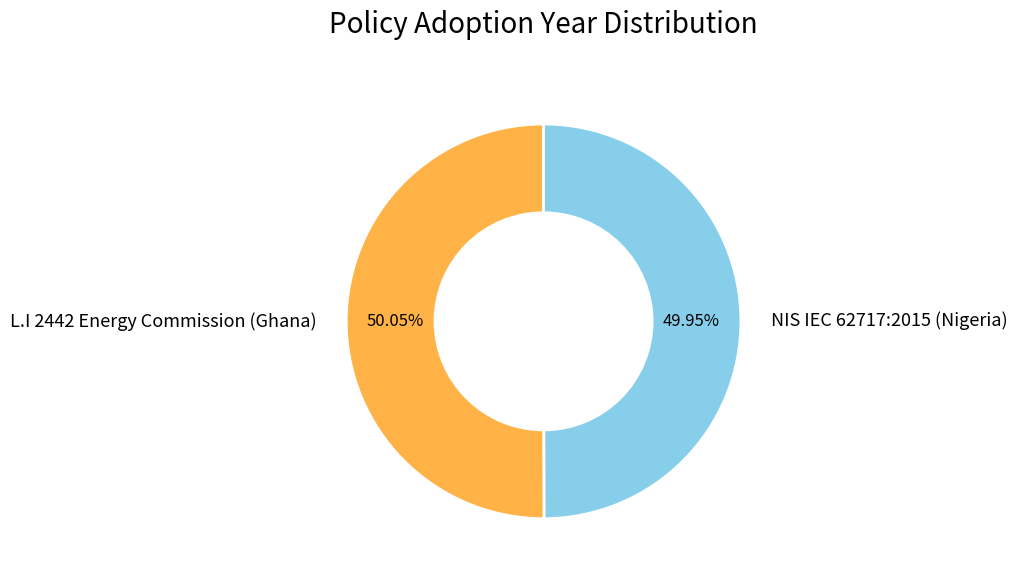

Is there a majority slice in this chart?

Yes